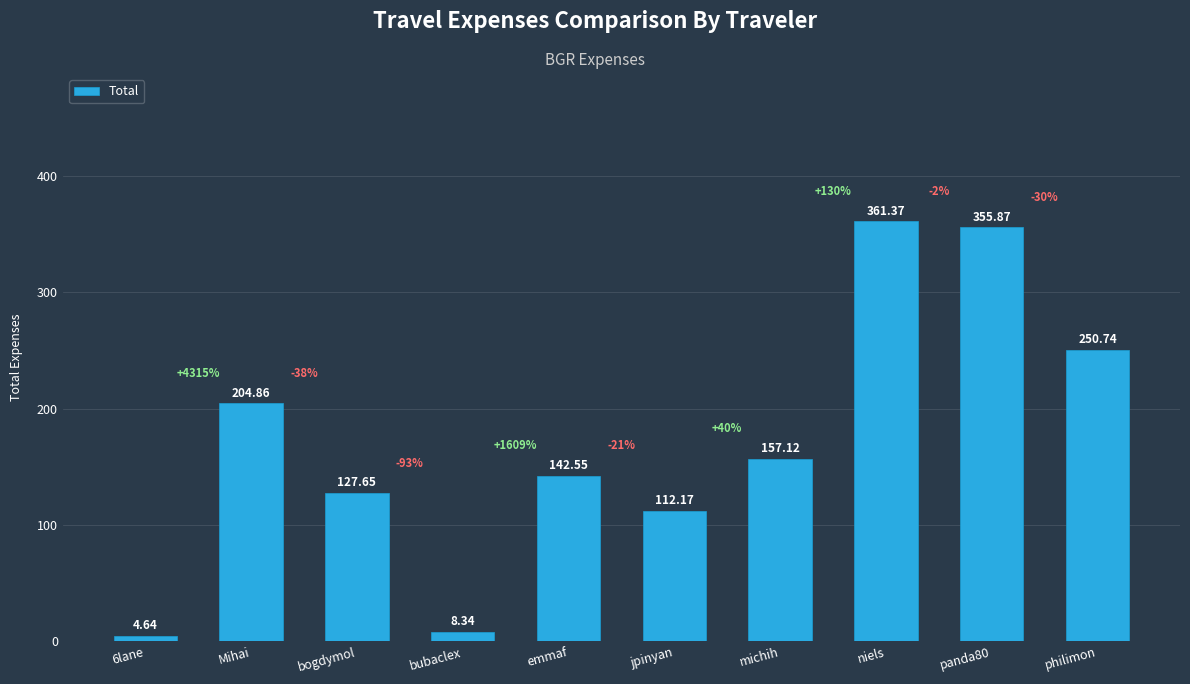

What is the approximate value at panda80?

355.9